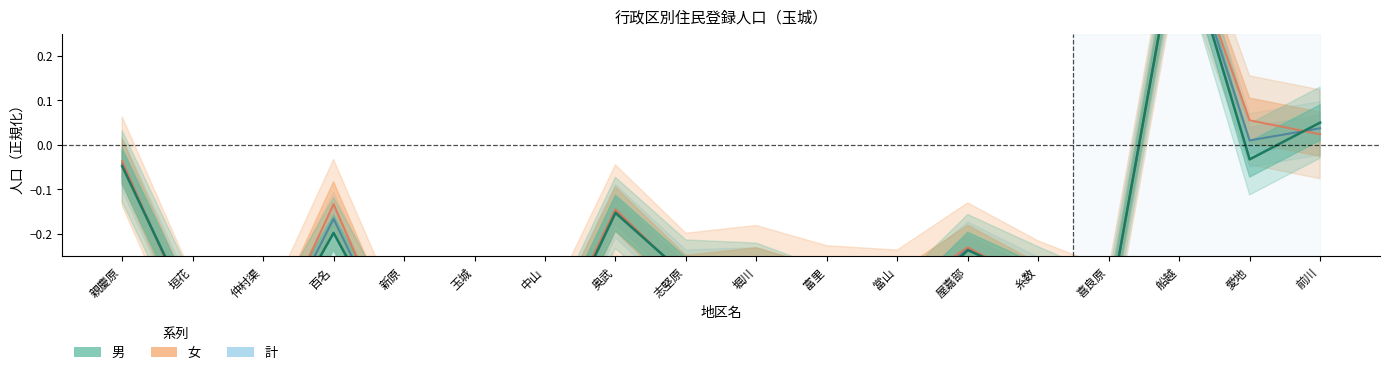

At which label does 男 reach its peak?

船越